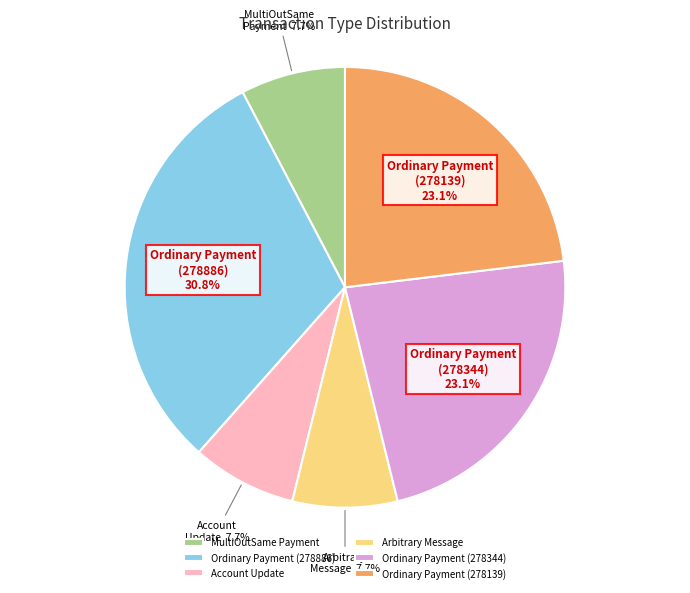

To the nearest percent, what is the difference between the largest and smallest slice percentages?

23%